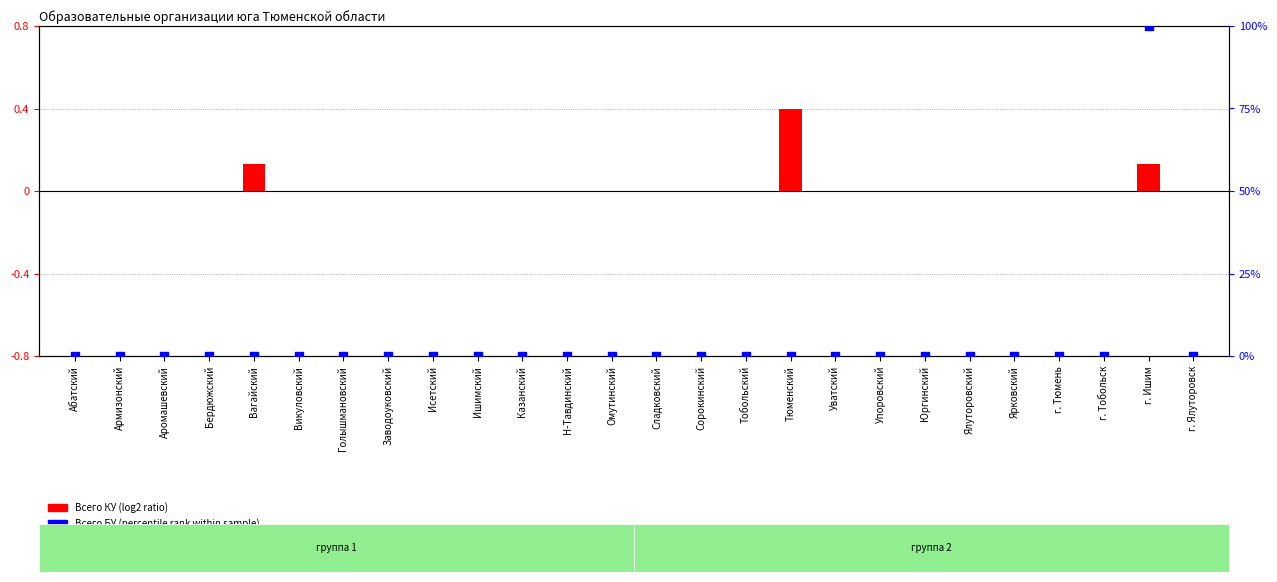

Which series contains the highest Y value?

Всего БУ (percentile rank within sample)